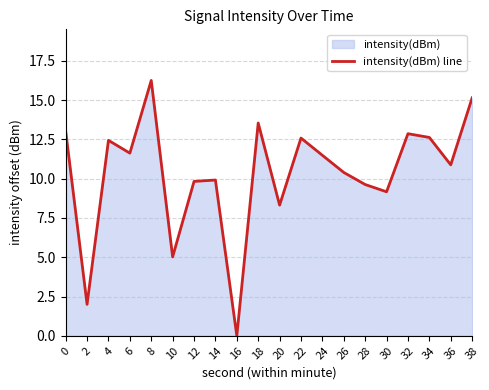

List the labels in order of value, smallest first.

16, 2, 10, 20, 30, 28, 12, 14, 26, 36, 24, 6, 4, 22, 34, 32, 0, 18, 38, 8